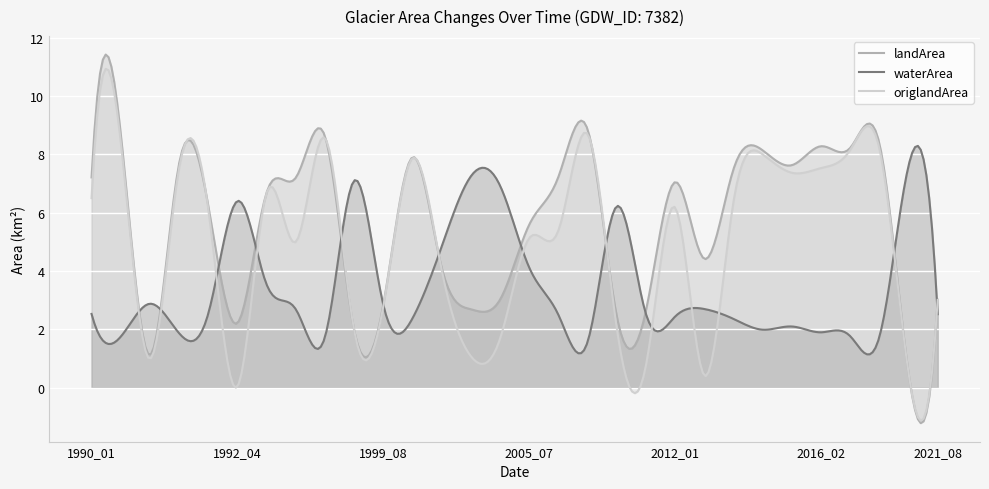

Does the chart display data point markers on the line(s)?

No